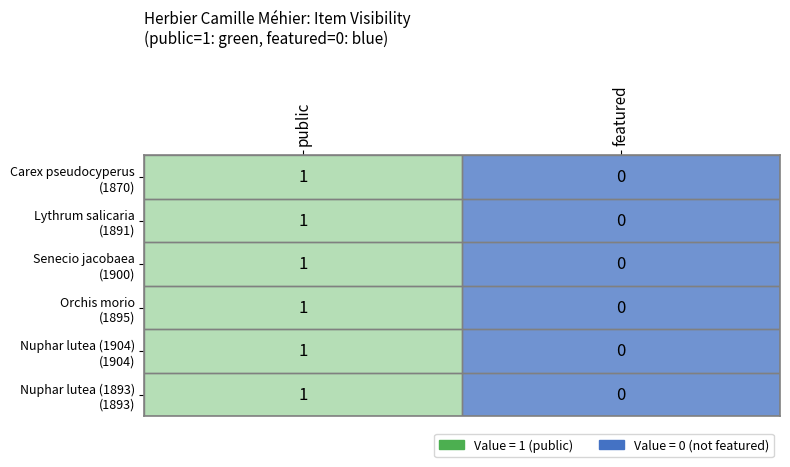

At which category does the chart reach its minimum across all series?

featured